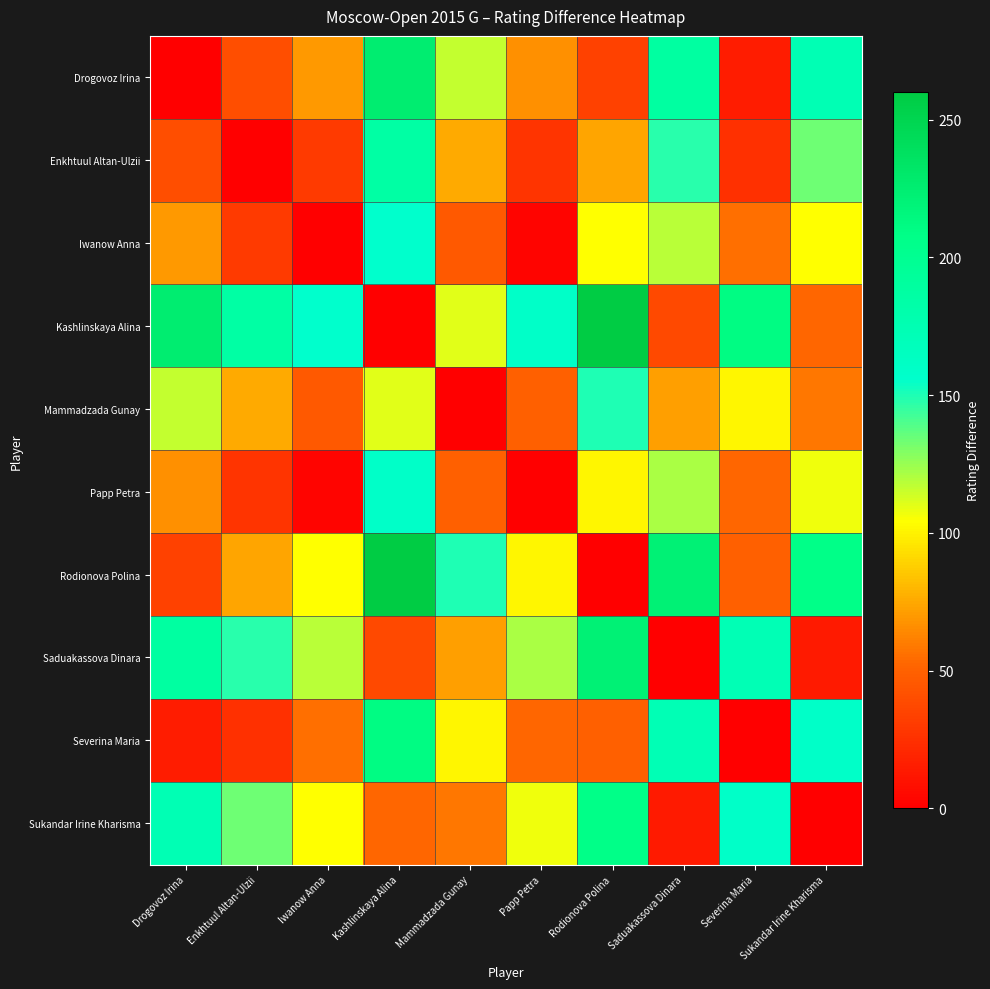

Reading right to left, list all the values displayed in this chart.

Drogovoz Irina: Sukandar Irine Kharisma=174	Severina Maria=15	Saduakassova Dinara=188	Rodionova Polina=34	Papp Petra=67	Mammadzada Gunay=116	Kashlinskaya Alina=226	Iwanow Anna=70	Enkhtuul Altan-Ulzii=40	Drogovoz Irina=0
Enkhtuul Altan-Ulzii: Sukandar Irine Kharisma=134	Severina Maria=25	Saduakassova Dinara=148	Rodionova Polina=74	Papp Petra=27	Mammadzada Gunay=76	Kashlinskaya Alina=186	Iwanow Anna=30	Enkhtuul Altan-Ulzii=0	Drogovoz Irina=40
Iwanow Anna: Sukandar Irine Kharisma=104	Severina Maria=55	Saduakassova Dinara=118	Rodionova Polina=104	Papp Petra=3	Mammadzada Gunay=46	Kashlinskaya Alina=156	Iwanow Anna=0	Enkhtuul Altan-Ulzii=30	Drogovoz Irina=70
Kashlinskaya Alina: Sukandar Irine Kharisma=52	Severina Maria=211	Saduakassova Dinara=38	Rodionova Polina=260	Papp Petra=159	Mammadzada Gunay=110	Kashlinskaya Alina=0	Iwanow Anna=156	Enkhtuul Altan-Ulzii=186	Drogovoz Irina=226
Mammadzada Gunay: Sukandar Irine Kharisma=58	Severina Maria=101	Saduakassova Dinara=72	Rodionova Polina=150	Papp Petra=49	Mammadzada Gunay=0	Kashlinskaya Alina=110	Iwanow Anna=46	Enkhtuul Altan-Ulzii=76	Drogovoz Irina=116
Papp Petra: Sukandar Irine Kharisma=107	Severina Maria=52	Saduakassova Dinara=121	Rodionova Polina=101	Papp Petra=0	Mammadzada Gunay=49	Kashlinskaya Alina=159	Iwanow Anna=3	Enkhtuul Altan-Ulzii=27	Drogovoz Irina=67
Rodionova Polina: Sukandar Irine Kharisma=208	Severina Maria=49	Saduakassova Dinara=222	Rodionova Polina=0	Papp Petra=101	Mammadzada Gunay=150	Kashlinskaya Alina=260	Iwanow Anna=104	Enkhtuul Altan-Ulzii=74	Drogovoz Irina=34
Saduakassova Dinara: Sukandar Irine Kharisma=14	Severina Maria=173	Saduakassova Dinara=0	Rodionova Polina=222	Papp Petra=121	Mammadzada Gunay=72	Kashlinskaya Alina=38	Iwanow Anna=118	Enkhtuul Altan-Ulzii=148	Drogovoz Irina=188
Severina Maria: Sukandar Irine Kharisma=159	Severina Maria=0	Saduakassova Dinara=173	Rodionova Polina=49	Papp Petra=52	Mammadzada Gunay=101	Kashlinskaya Alina=211	Iwanow Anna=55	Enkhtuul Altan-Ulzii=25	Drogovoz Irina=15
Sukandar Irine Kharisma: Sukandar Irine Kharisma=0	Severina Maria=159	Saduakassova Dinara=14	Rodionova Polina=208	Papp Petra=107	Mammadzada Gunay=58	Kashlinskaya Alina=52	Iwanow Anna=104	Enkhtuul Altan-Ulzii=134	Drogovoz Irina=174